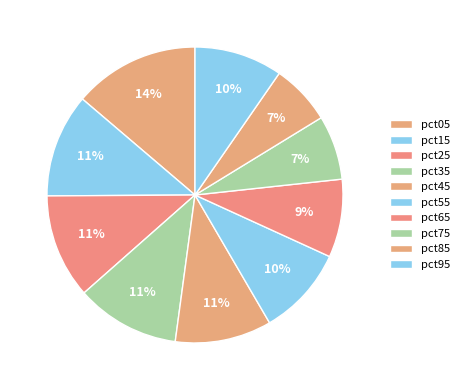

Is it true that pct55 is 10% of the pie?

True